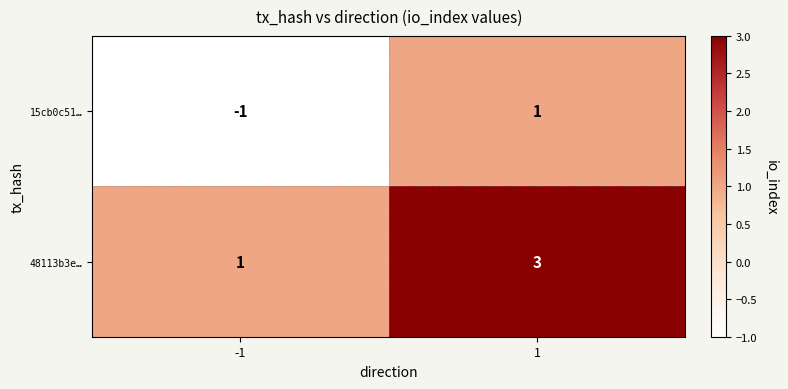

Which label corresponds to the largest value in the chart?

1